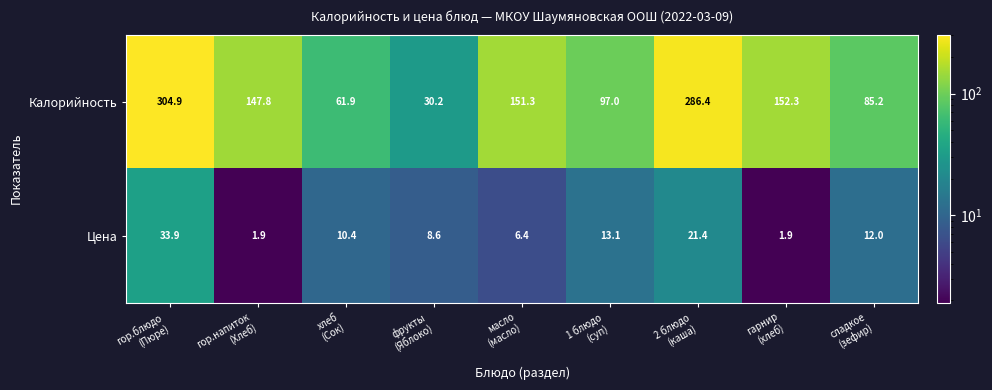

Rank the series by their average value, from highest to lowest.

Калорийность, Цена